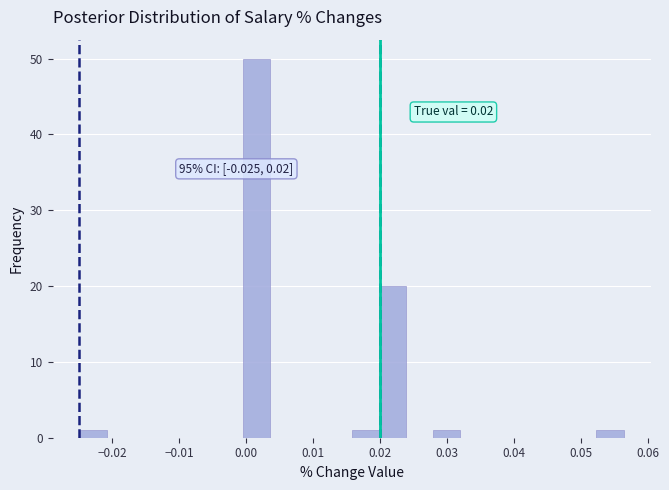

Which range on the x-axis has the tallest bar?

-0.001 to 0.004